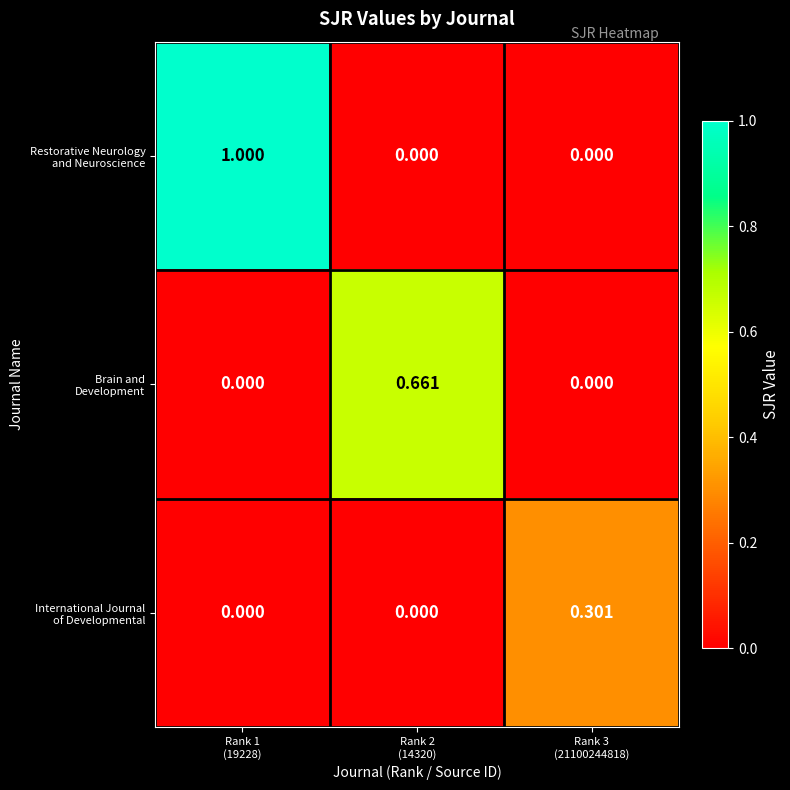

How many distinct data groups are displayed?

3